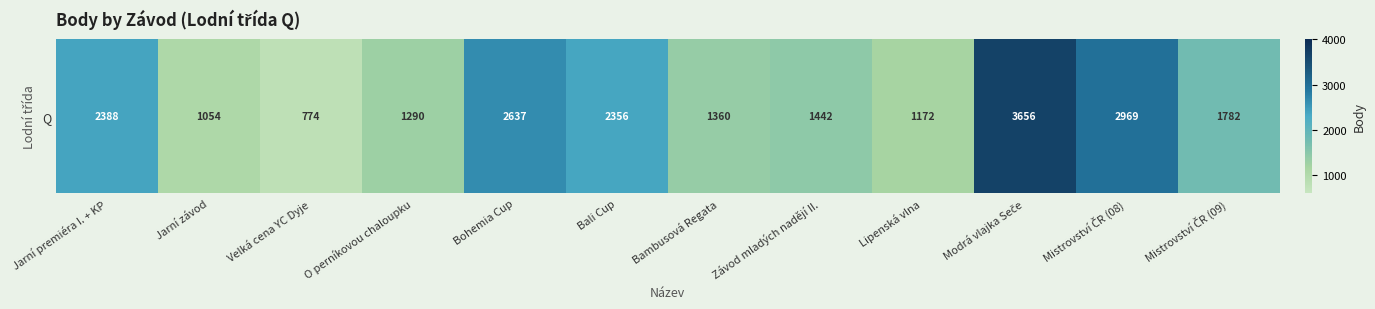

Approximately how many times larger is the value at Modrá vlajka Seče compared to O perníkovou chaloupku?

2.8